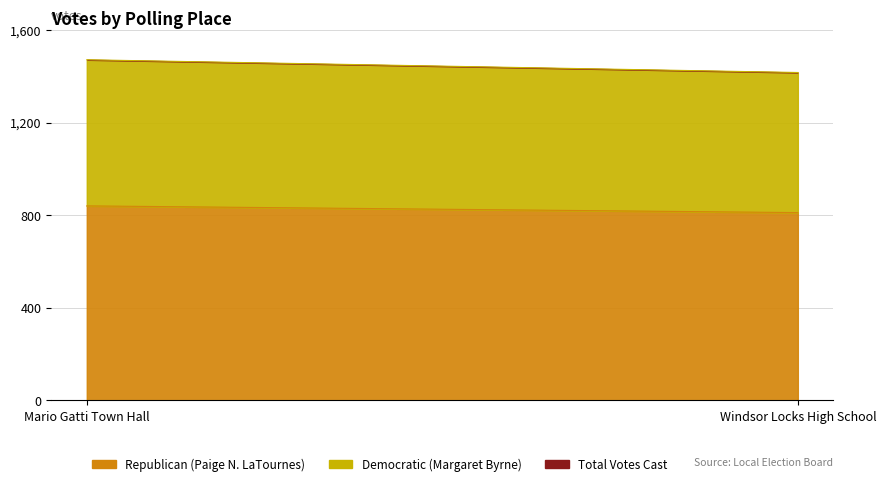

List the series in order of their peak value, highest first.

Total Votes Cast, Republican (Paige N. LaTournes), Democratic (Margaret Byrne)